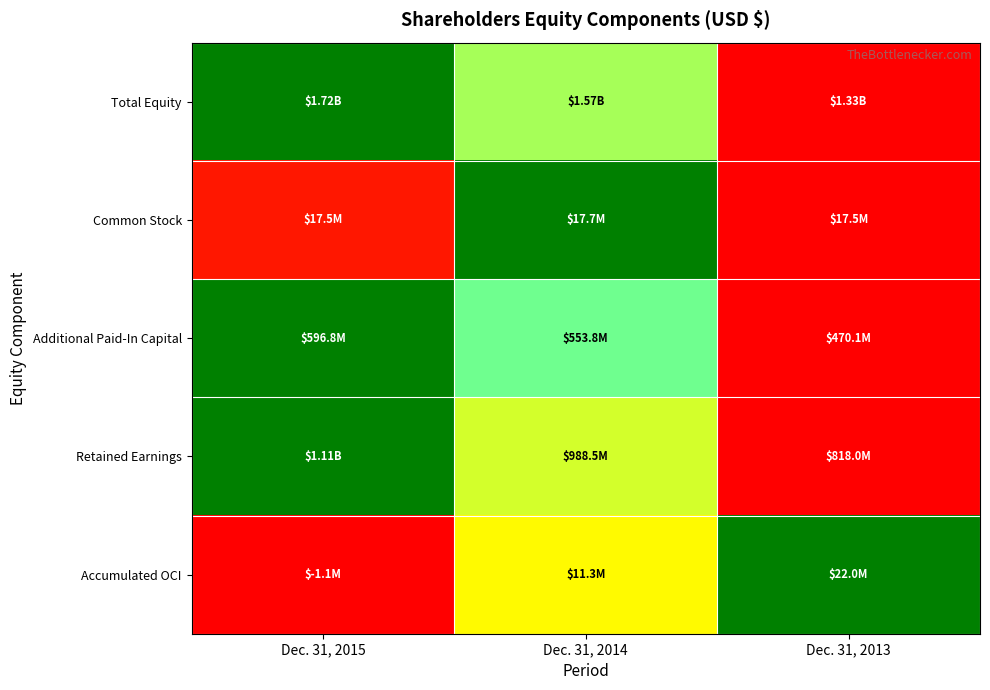

At which category is the sum across all series the highest?

Dec. 31, 2014